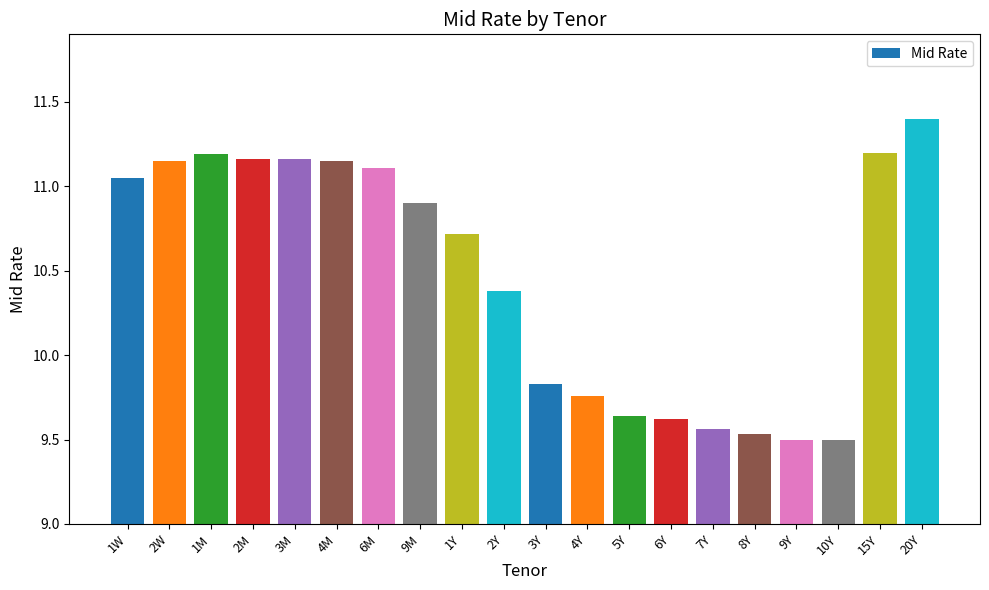

What is the difference between the maximum and minimum values?

1.9